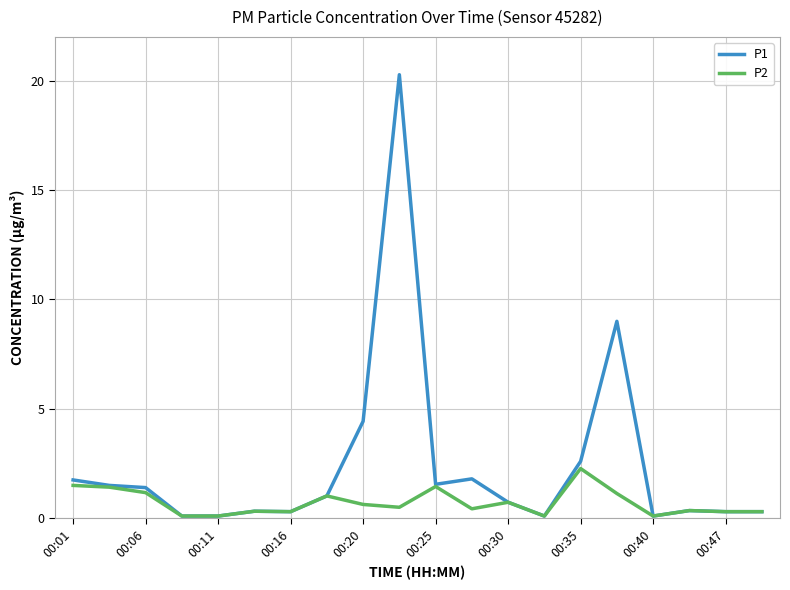

List the series in order of their peak value, highest first.

P1, P2